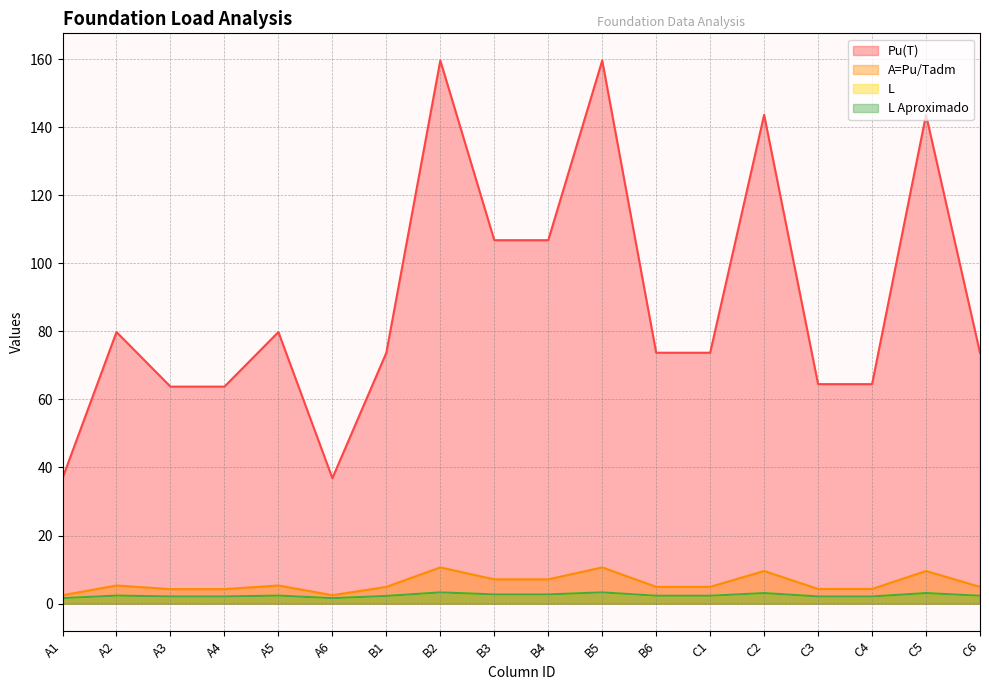

Does the chart display data point markers on the line(s)?

No